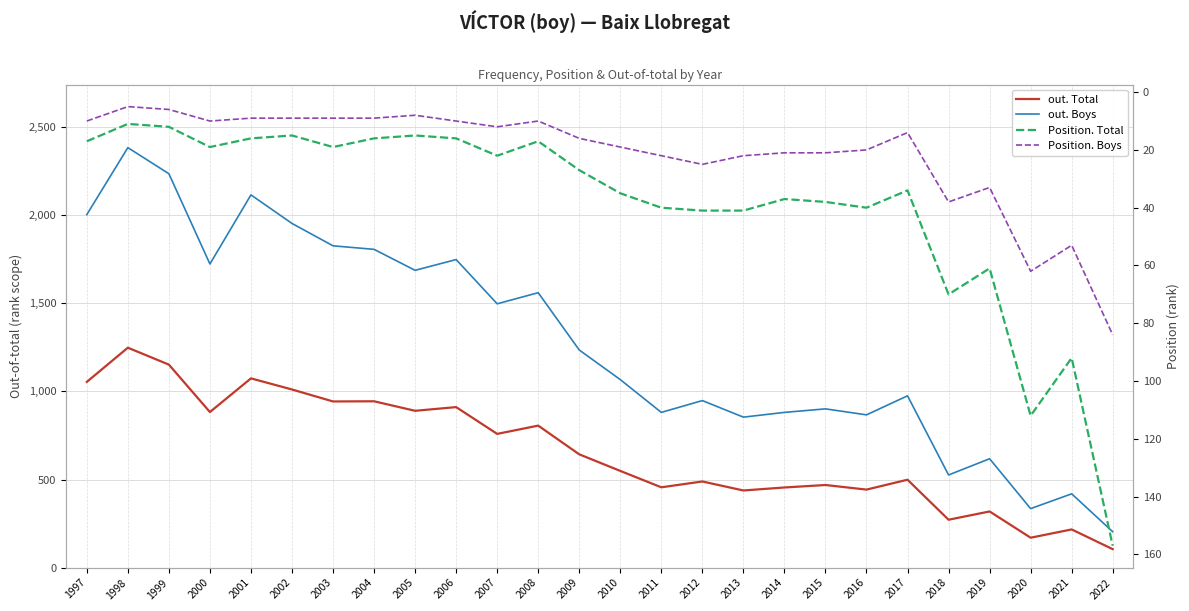

What is the greatest value displayed?

2383